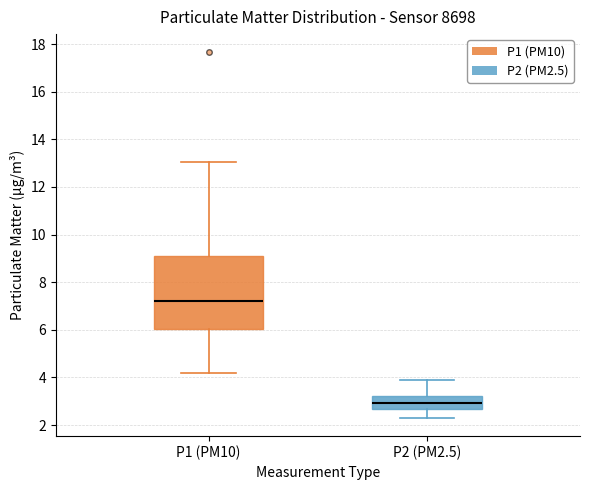

Which box has the lowest median line?

P2 (PM2.5)